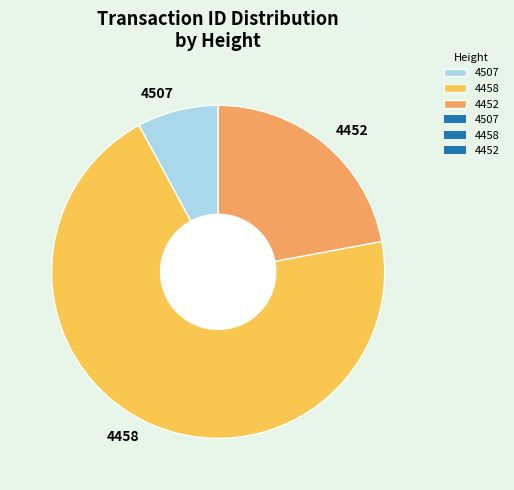

The 4458 slice represents 78% of the pie. True or false?

False